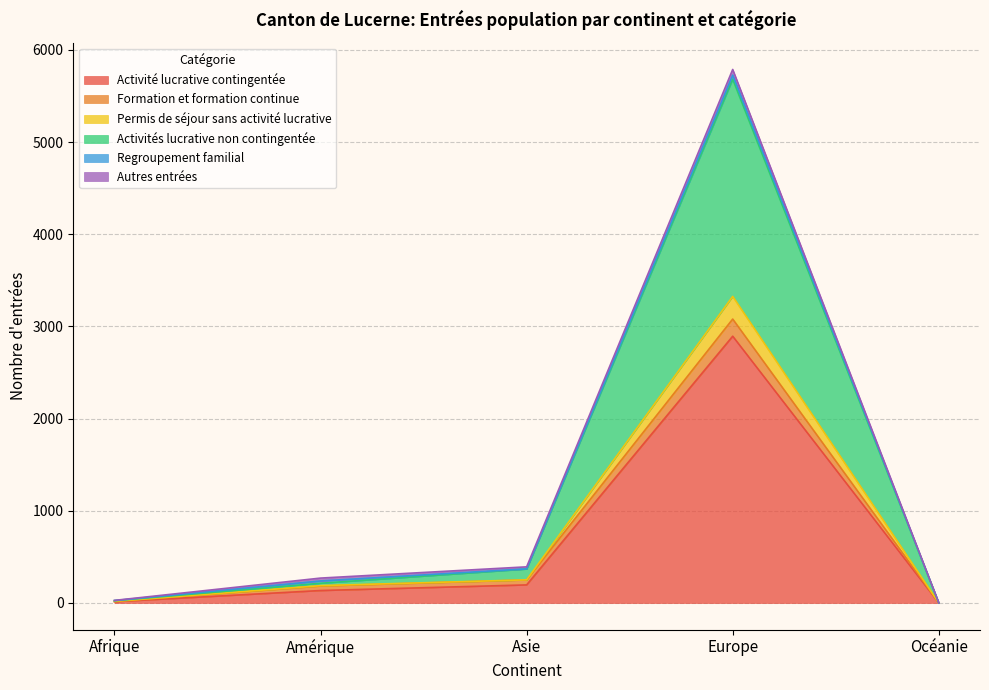

What is the sum of all Activité lucrative contingentée values?

3240